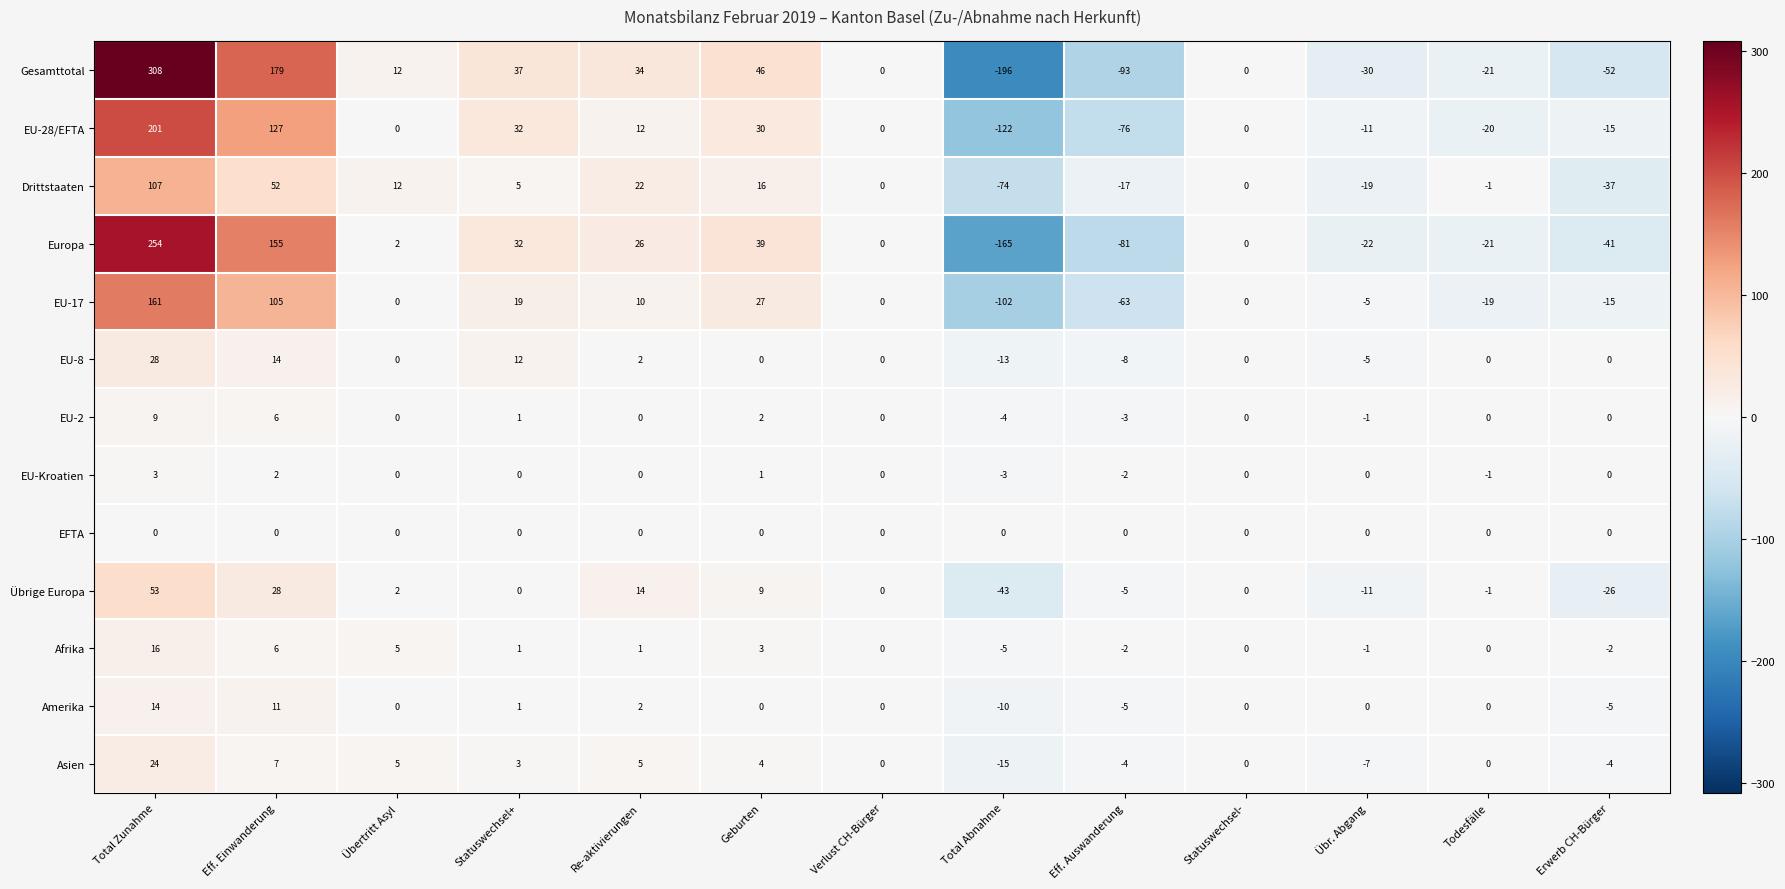

How many distinct data groups are displayed?

13